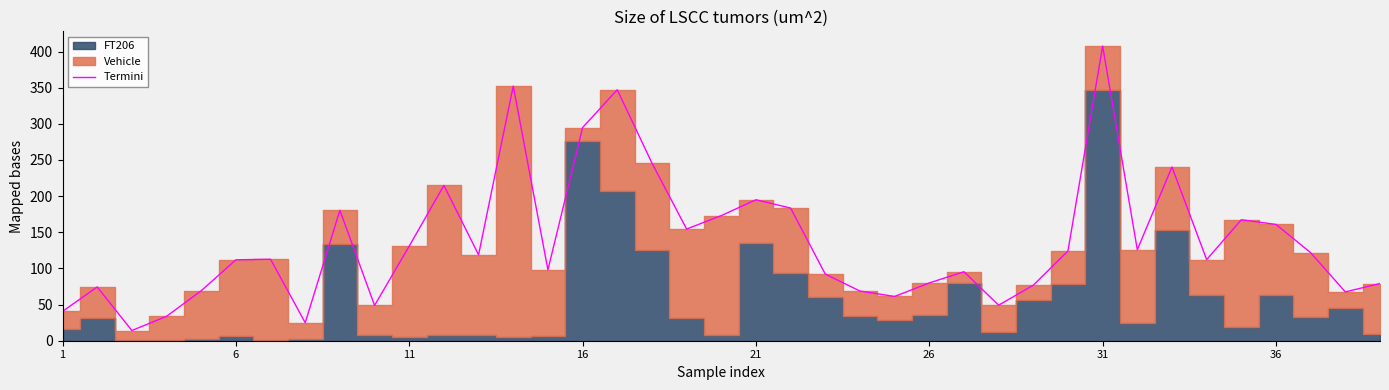

Reading right to left, list all the values displayed in this chart.

79.1	67.5	121.8	160.9	167.3	112.2	240.3	125.9	407.5	124.2	76.8	49.1	95.4	79.9	61.2	68.7	92.1	183.5	195.0	173.0	154.5	245.8	347.1	294.8	98.0	352.1	118.9	214.8	130.9	48.7	180.4	24.9	112.7	111.9	69.1	33.7	14.1	74.4	40.6